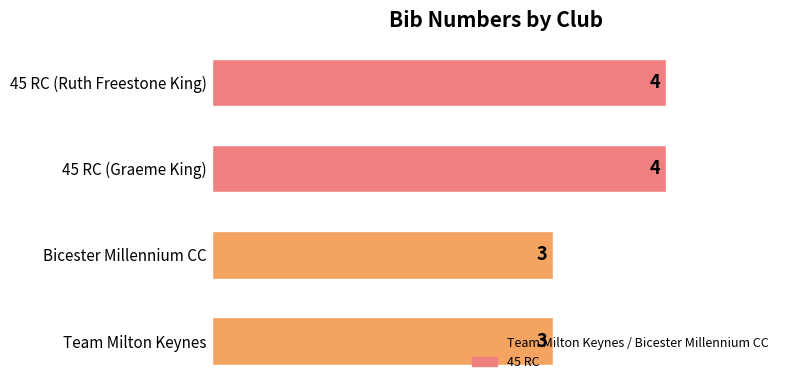

Is it true that the value at 45 RC (Graeme King) is 4?

True